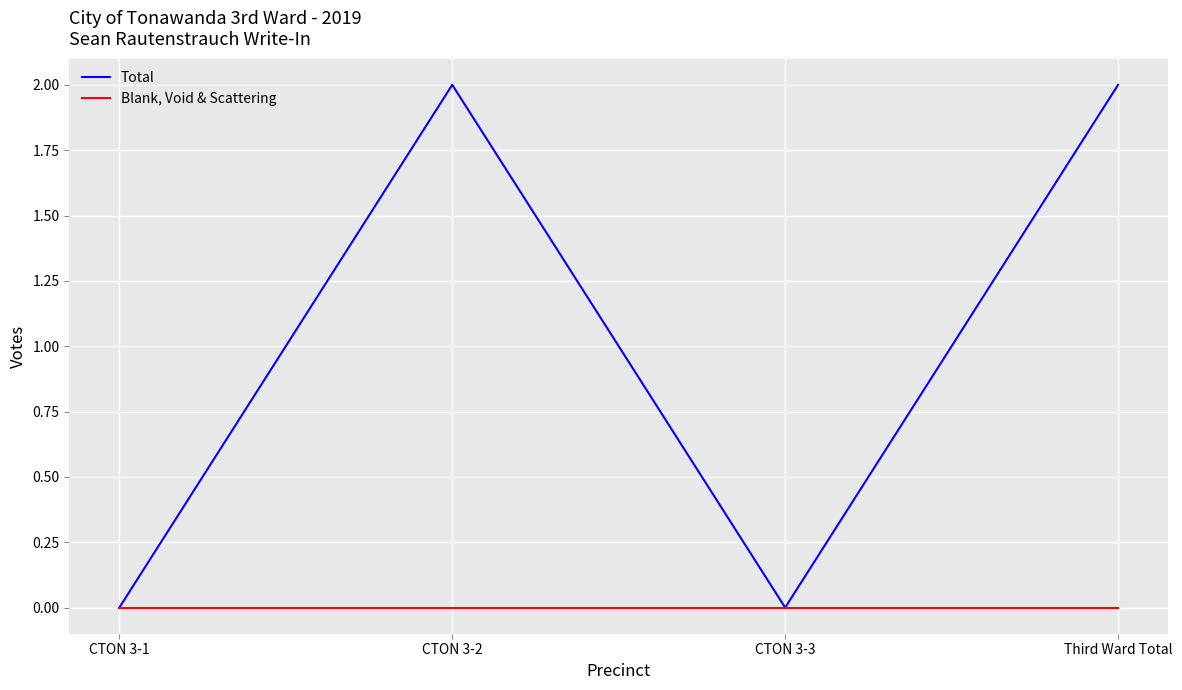

How many distinct data groups are displayed?

2